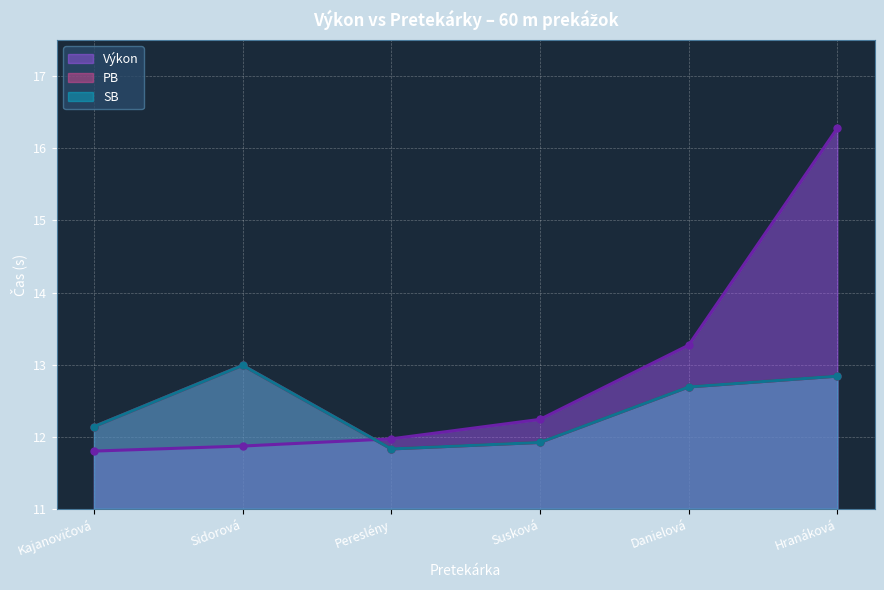

What is the greatest value displayed?

16.3